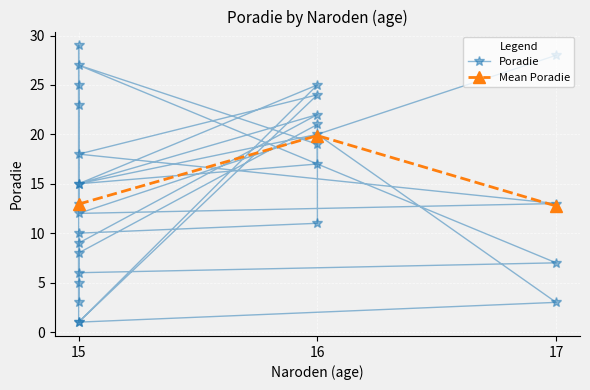

The value of Mean Poradie at 17 is 12.8. True or false?

True